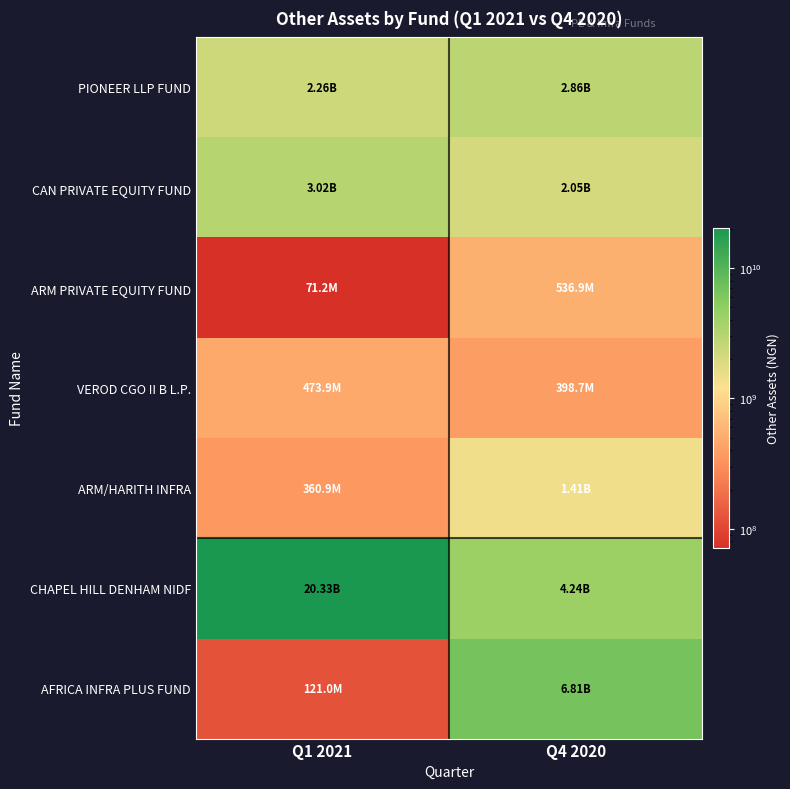

Reading left to right, list all the values displayed in this chart.

PIONEER LLP FUND: Q1 2021=2259841896	Q4 2020=2861365894
CAN PRIVATE EQUITY FUND: Q1 2021=3023179760	Q4 2020=2052169939
ARM PRIVATE EQUITY FUND: Q1 2021=71219641	Q4 2020=536884250
VEROD CGO II B L.P.: Q1 2021=473938598	Q4 2020=398669206
ARM/HARITH INFRA: Q1 2021=360924976	Q4 2020=1405812128
CHAPEL HILL DENHAM NIDF: Q1 2021=20328888091	Q4 2020=4243878039
AFRICA INFRA PLUS FUND: Q1 2021=120987000	Q4 2020=6808622000